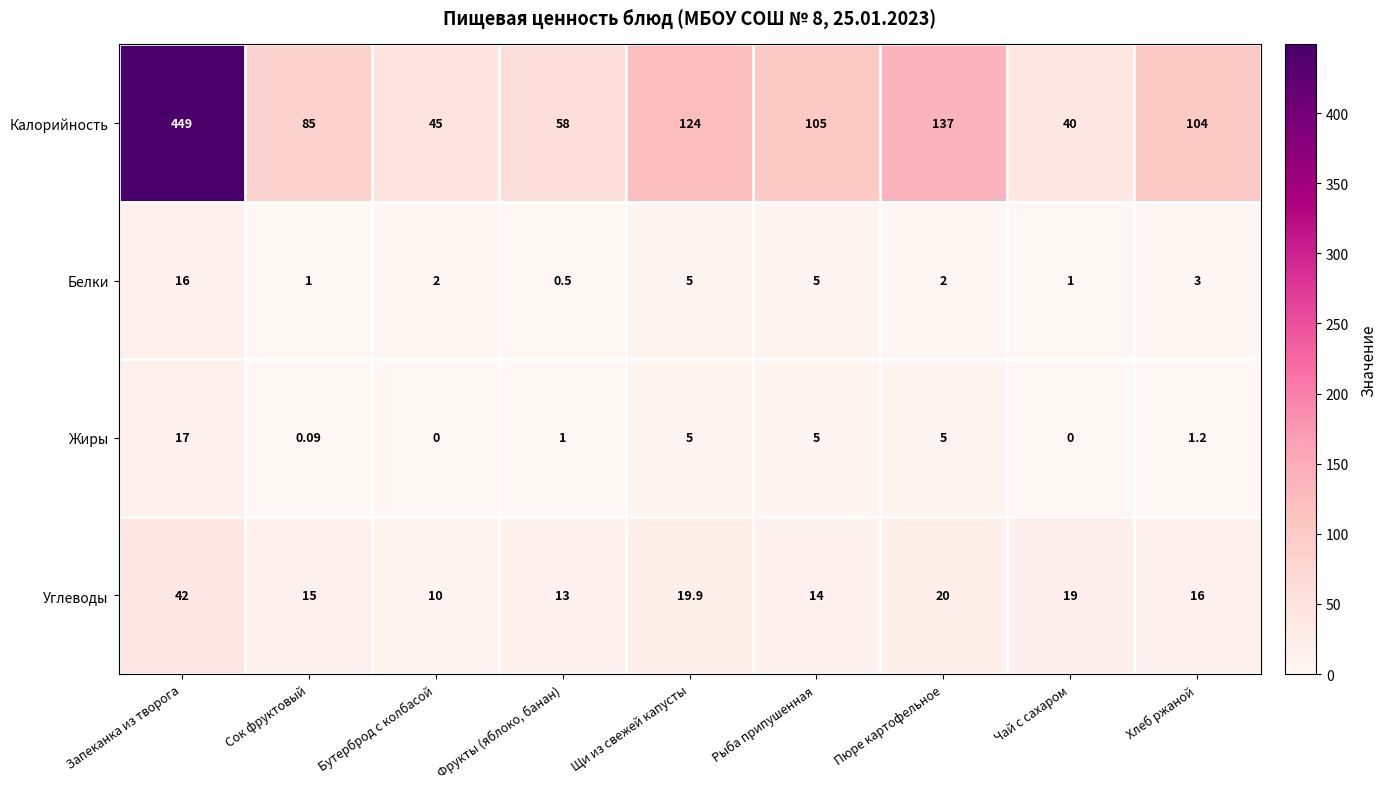

Which series changed the most between Сок фруктовый and Рыба припушенная?

Калорийность